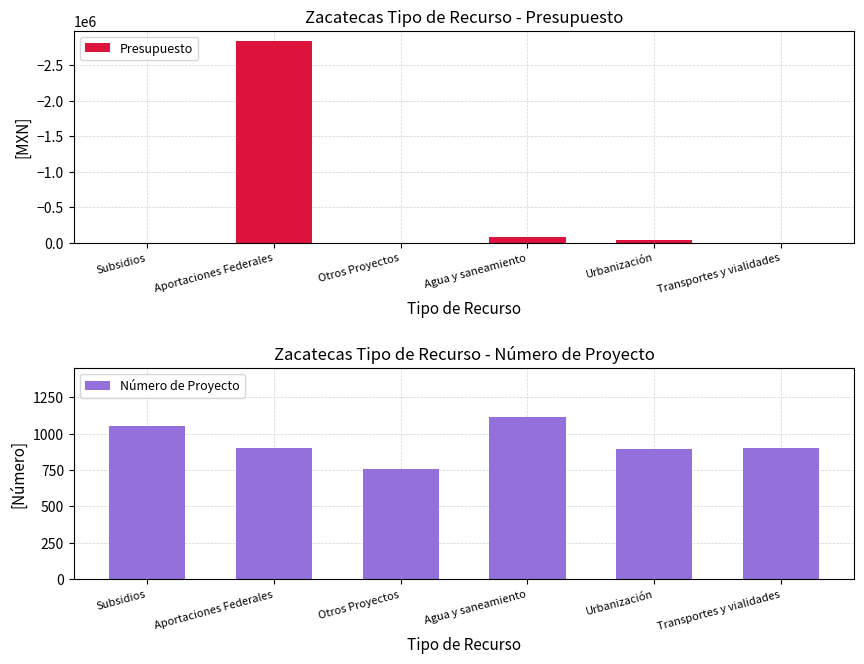

Which has a higher value, Urbanización or Agua y saneamiento?

Urbanización